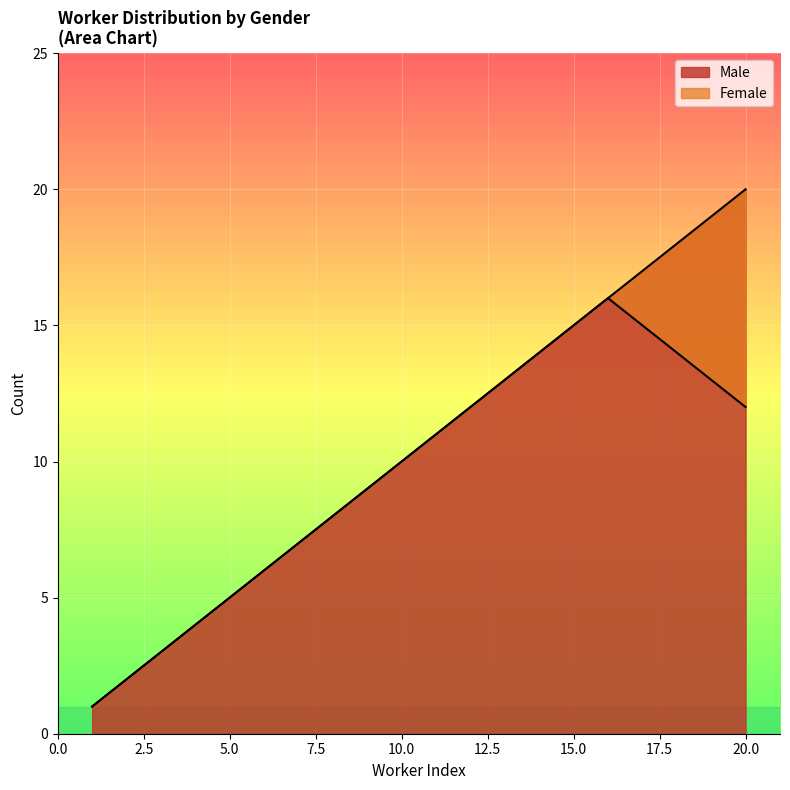

The Male series shows 4 at 15.0. True or false?

False